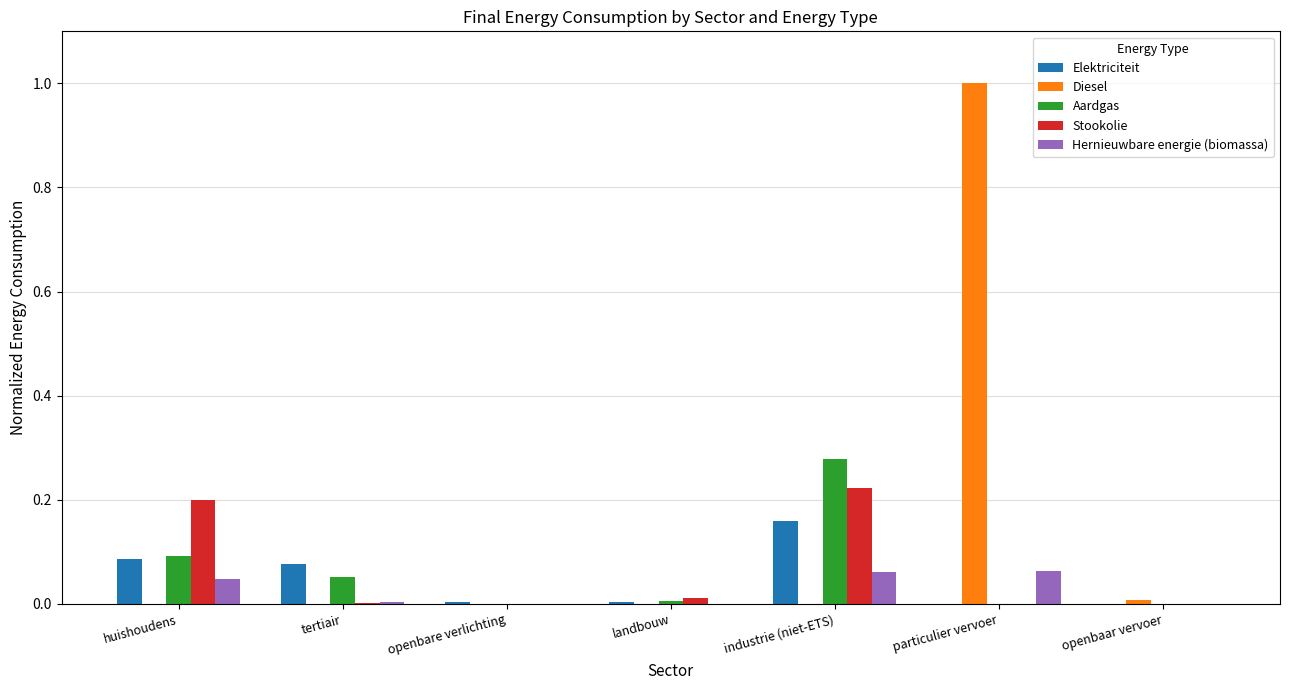

At which category is the sum across all series the highest?

particulier vervoer